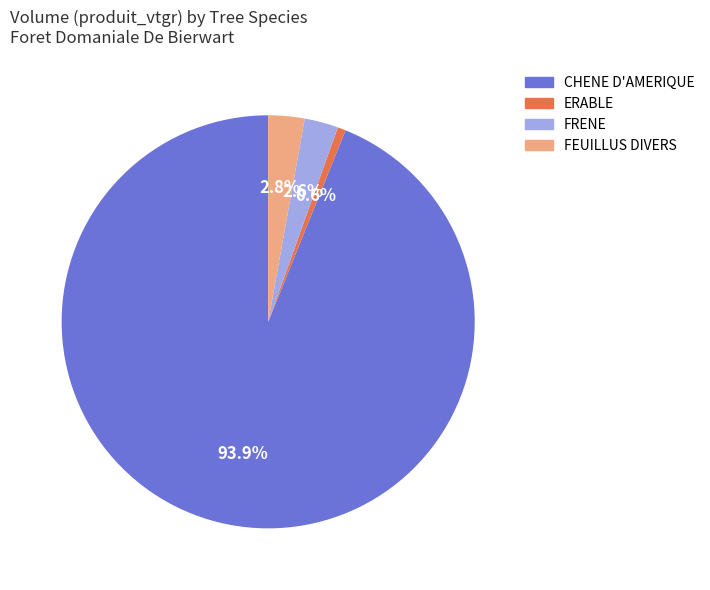

Which category has the smallest portion of the pie?

ERABLE